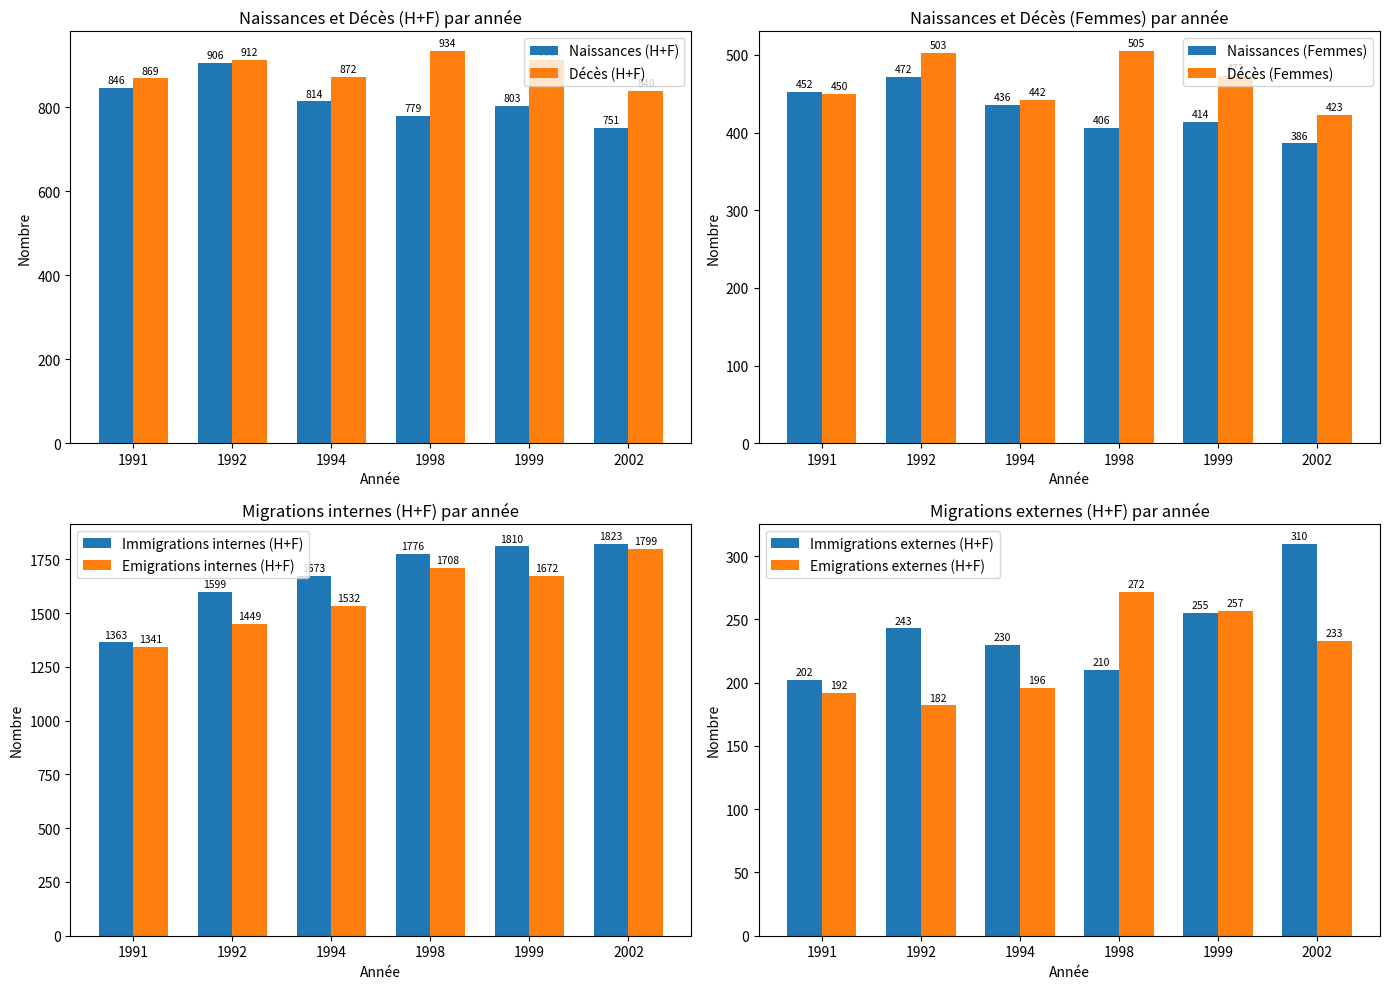

At which category is the sum across all series the highest?

1992